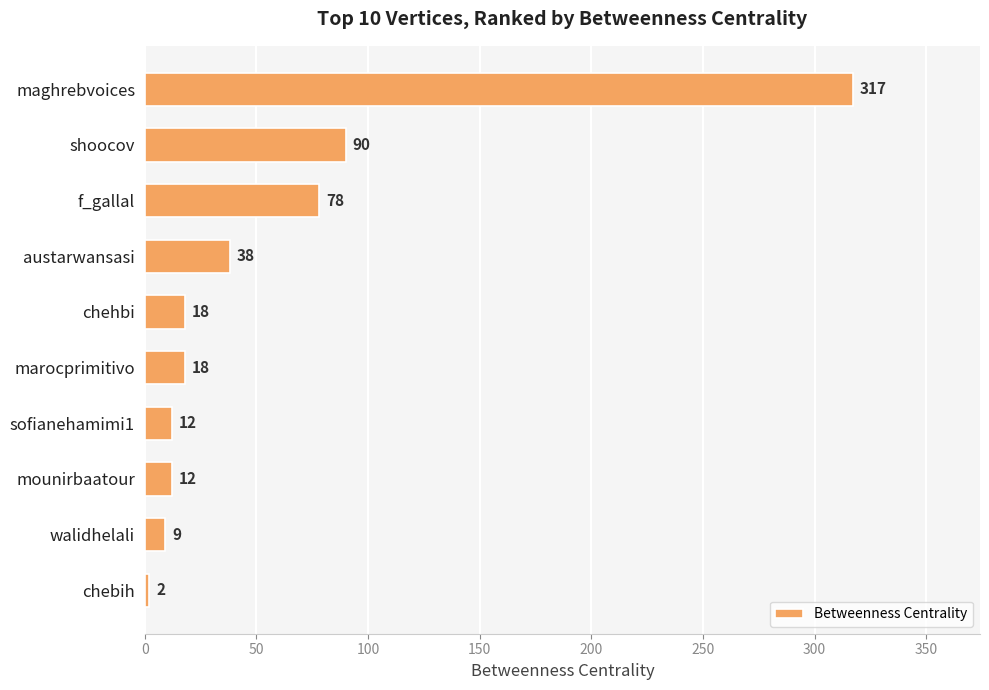

What is the value of the 8th bar from the top?

12